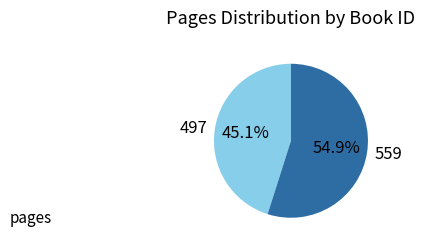

How many segments does this pie chart have?

2